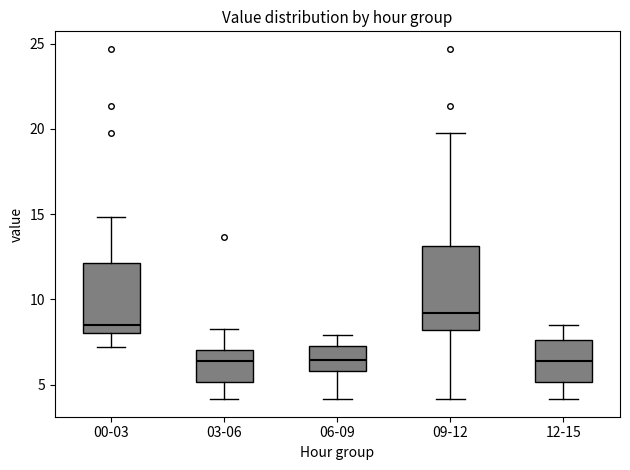

Which box is the tallest, from its lower edge to its upper edge?

09-12